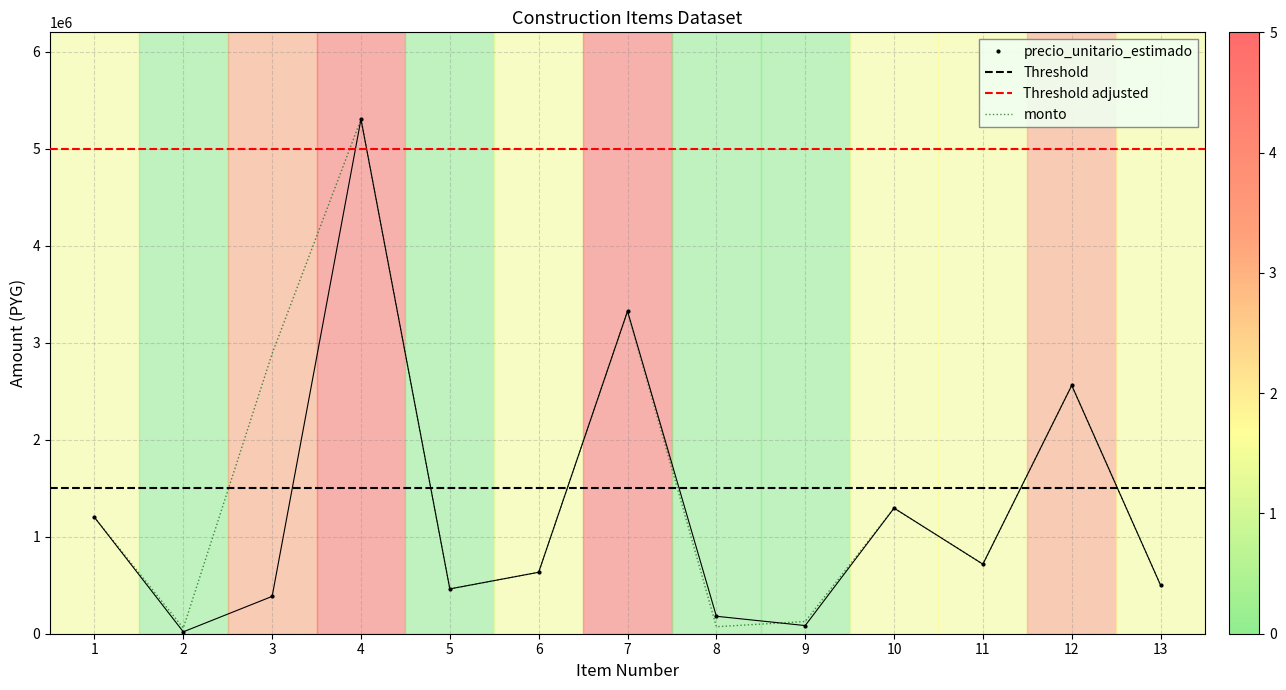

What is the value of the monto point at the 3rd from the left?

2887500